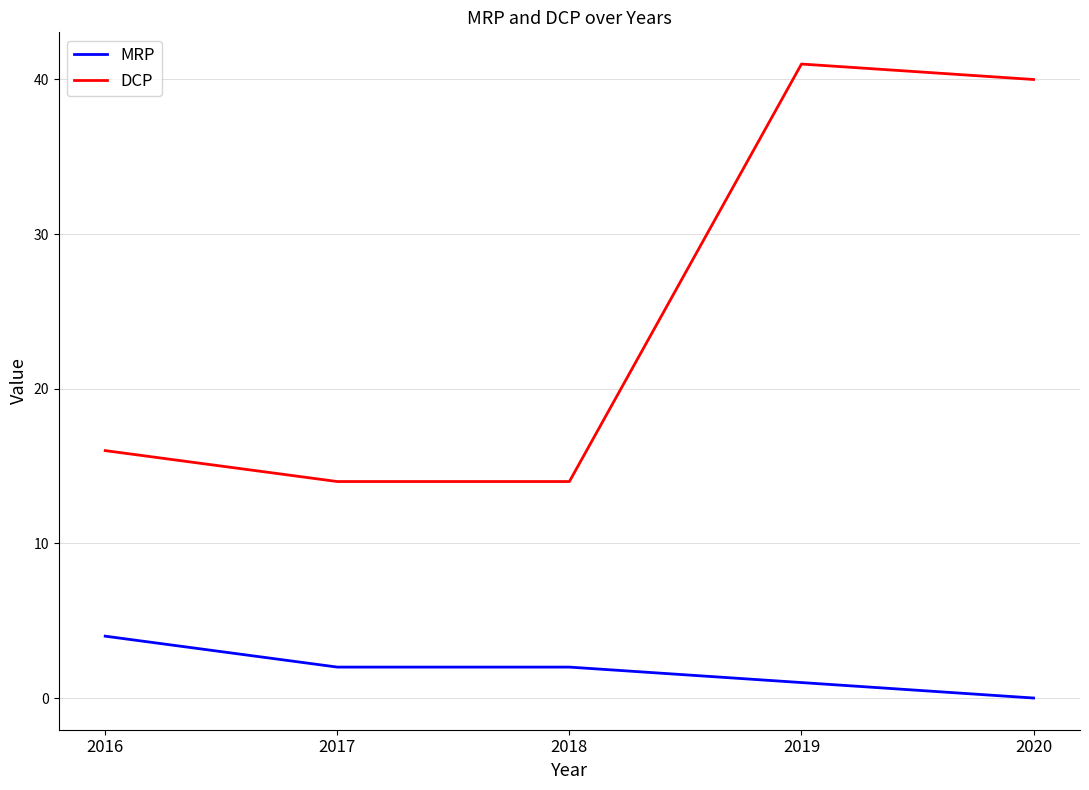

Which series changed the most between 2016 and 2019?

DCP